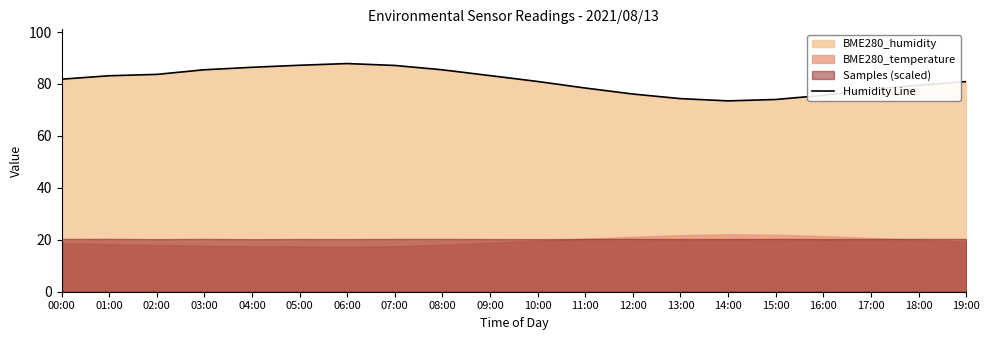

What position from the left is 06:00?

7